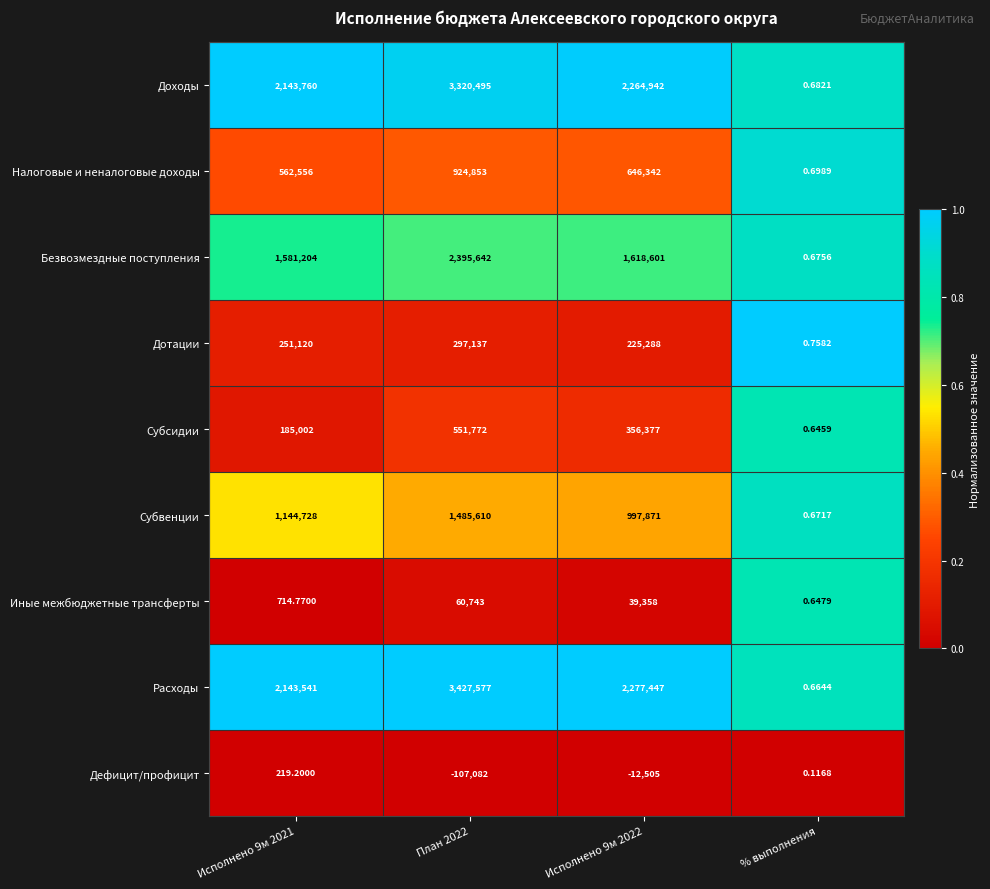

Rank the series at % выполнения from highest to lowest value.

Дотации, Налоговые и неналоговые доходы, Доходы, Безвозмездные поступления, Субвенции, Расходы, Иные межбюджетные трансферты, Субсидии, Дефицит/профицит